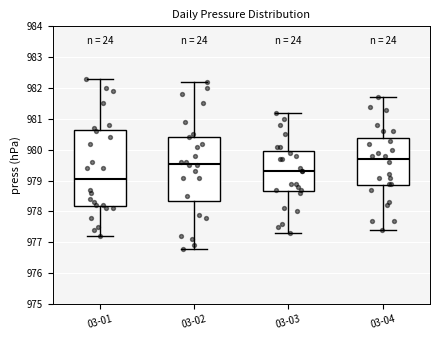

Where is the lower edge of the box for 03-04 on the y-axis? The values are not printed on the chart, so give them approximately, as read against the axis.

978.9